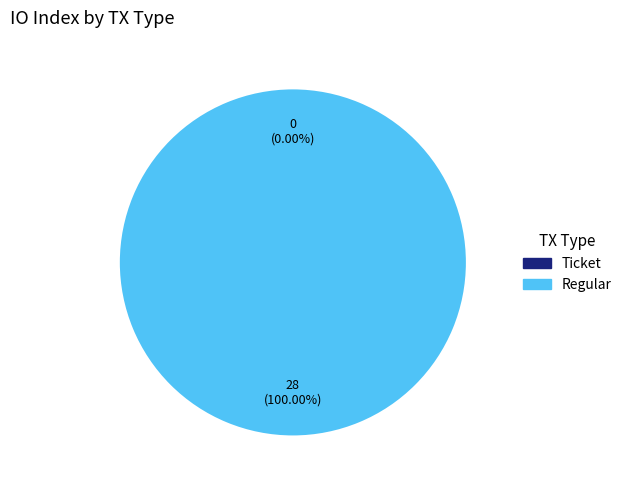

Which category has the smallest portion of the pie?

Ticket